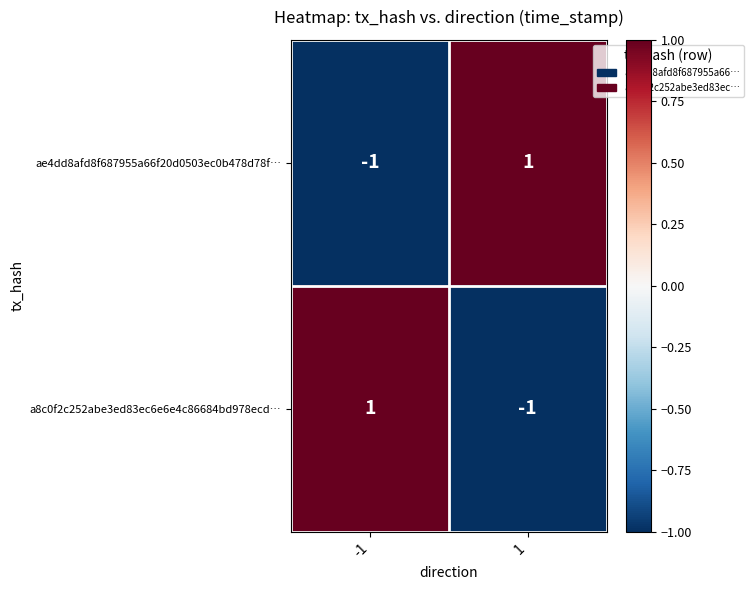

True or false: ae4dd8afd8f687955a66f20d0503ec0b478d78f… has a value of 1 at 1.

True